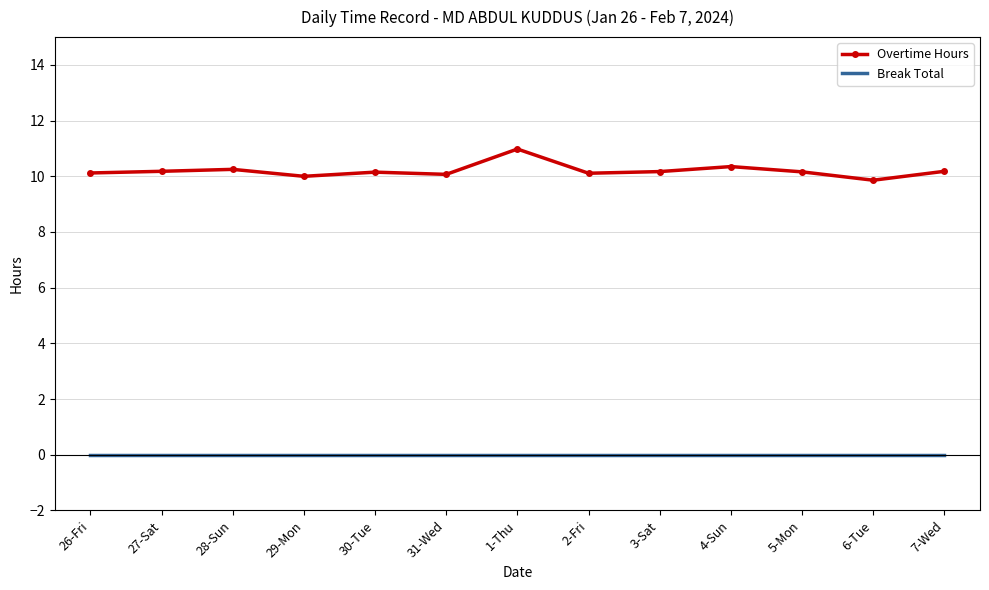

Rank the series by their maximum value, from highest to lowest.

Overtime Hours, Break Total